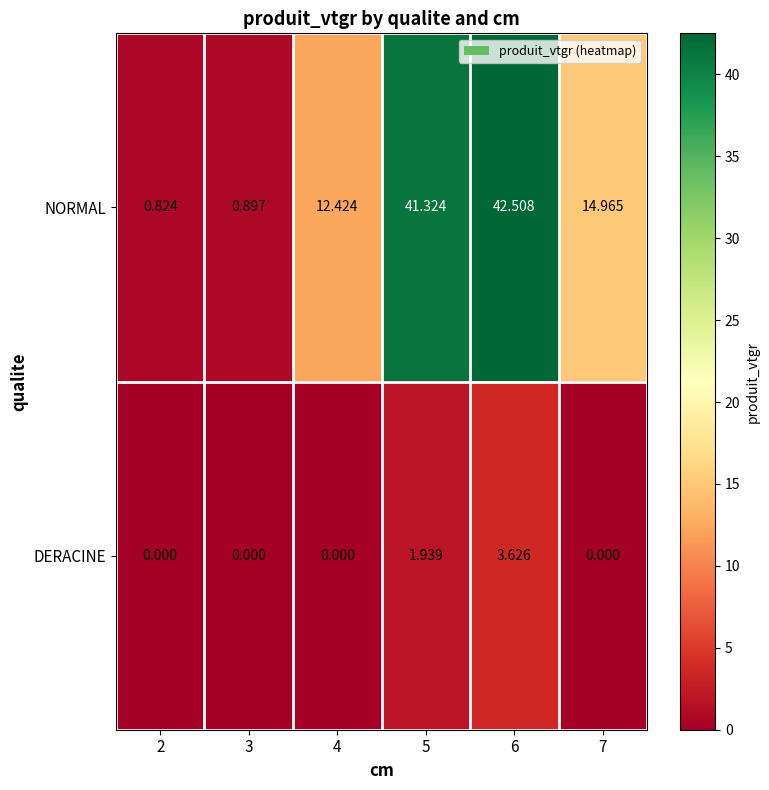

Rank the series at 3 from highest to lowest value.

NORMAL, DERACINE